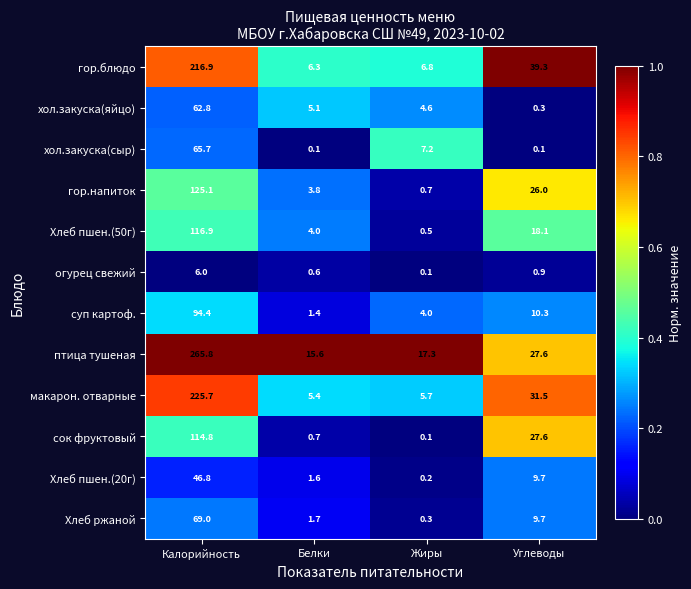

At which label does хол.закуска(яйцо) reach its peak?

Калорийность